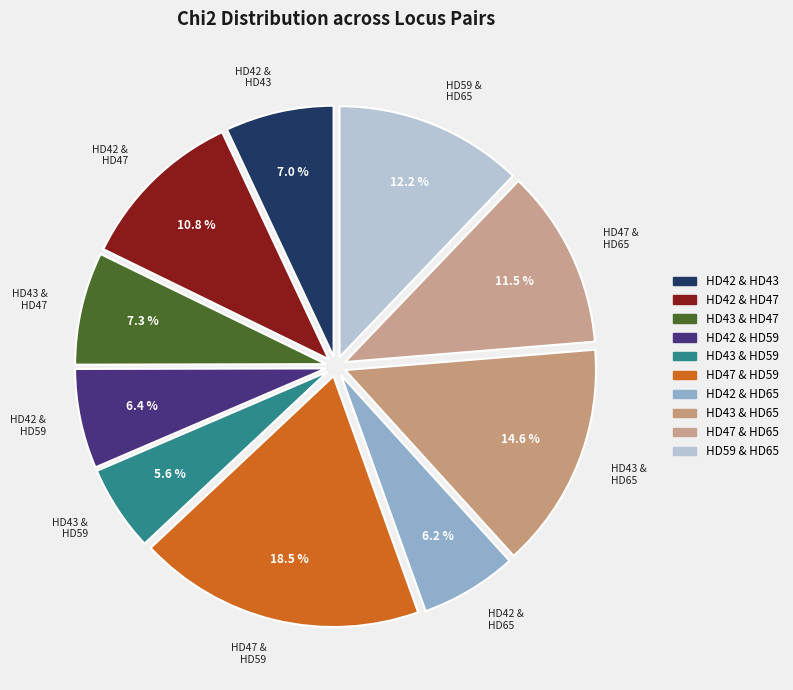

What is the ratio of the value at HD59 & HD65 to the value at HD43 & HD47?

1.7